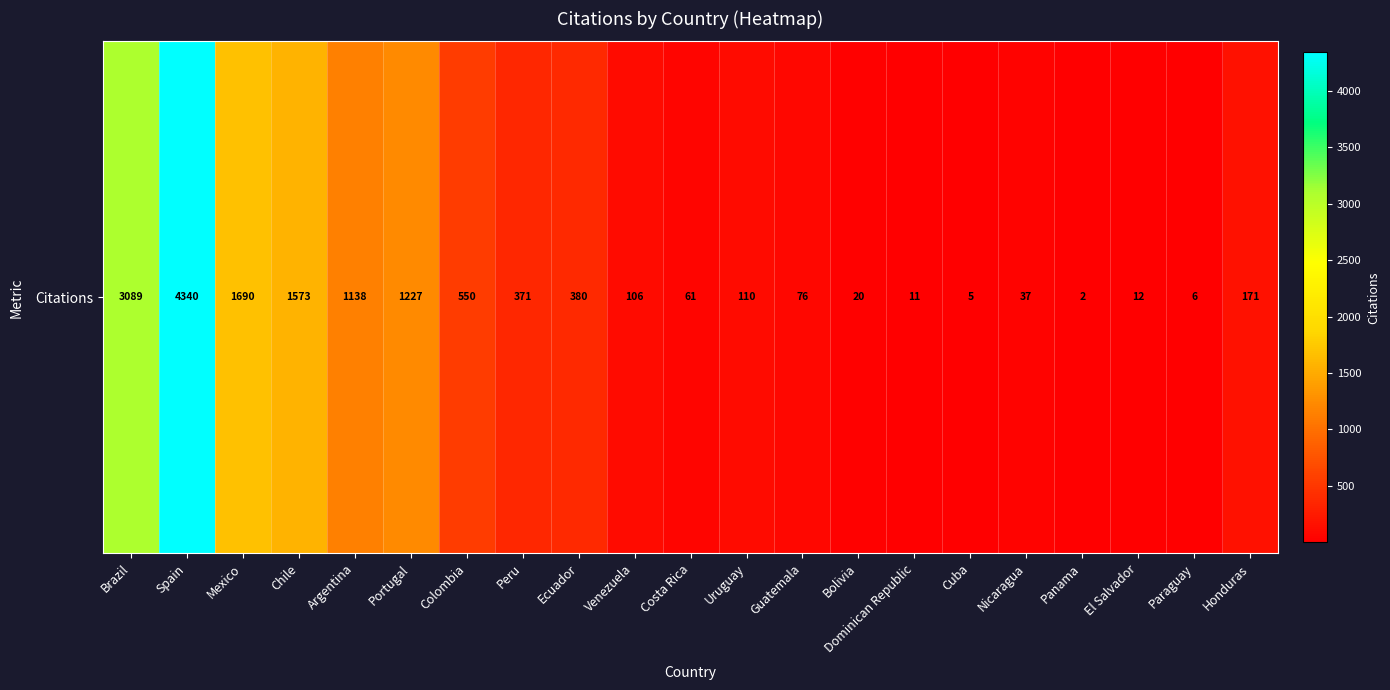

Count the number of data series in this chart.

1